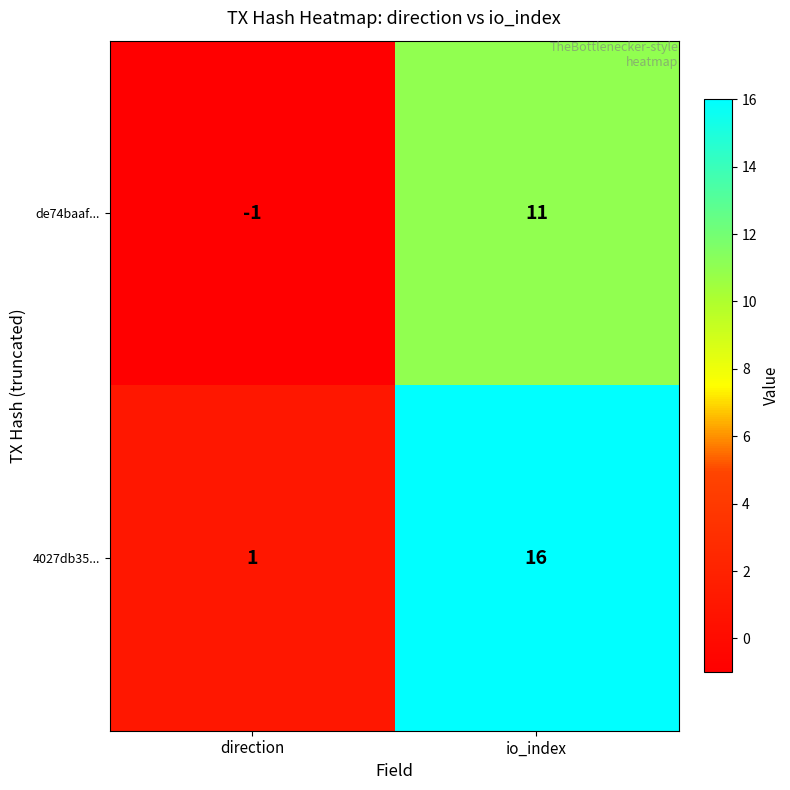

Reading left to right, transcribe all the data shown in this chart.

de74baaf...: direction=-1	io_index=11
4027db35...: direction=1	io_index=16